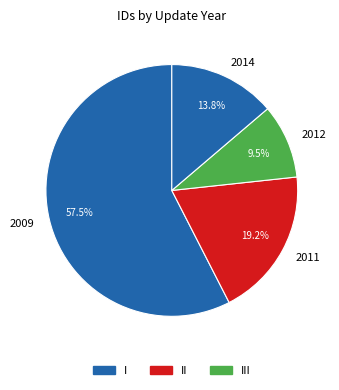

Approximately how many times larger is the value at 2009 compared to 2011?

3.0